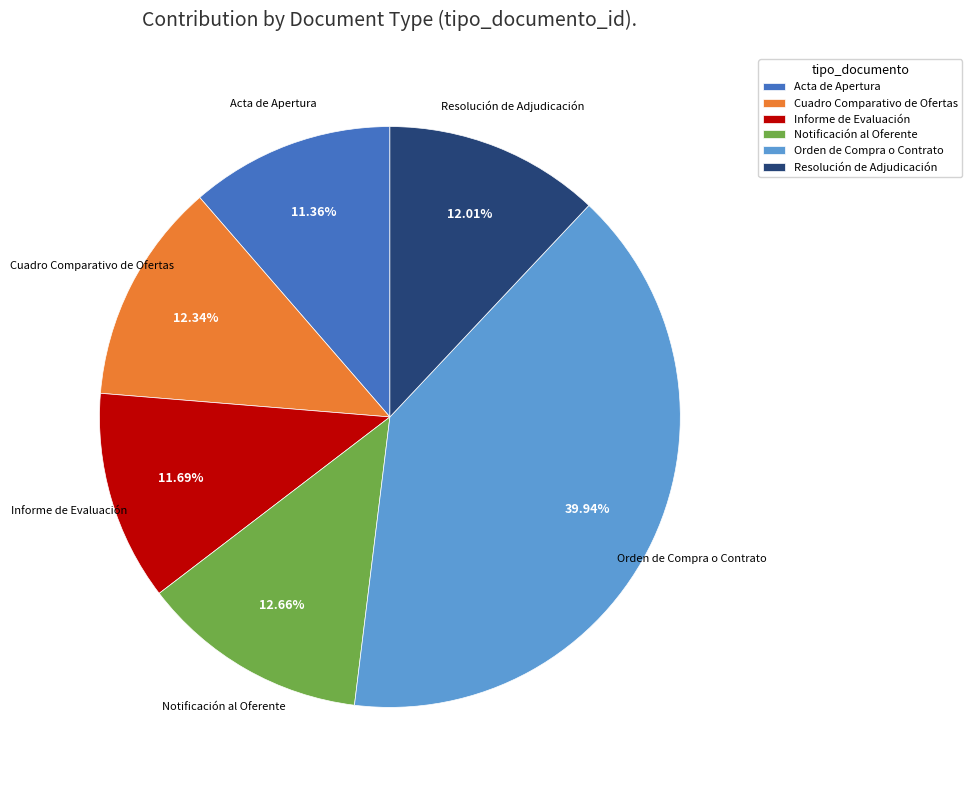

To the nearest percent, what is the average slice percentage?

17%